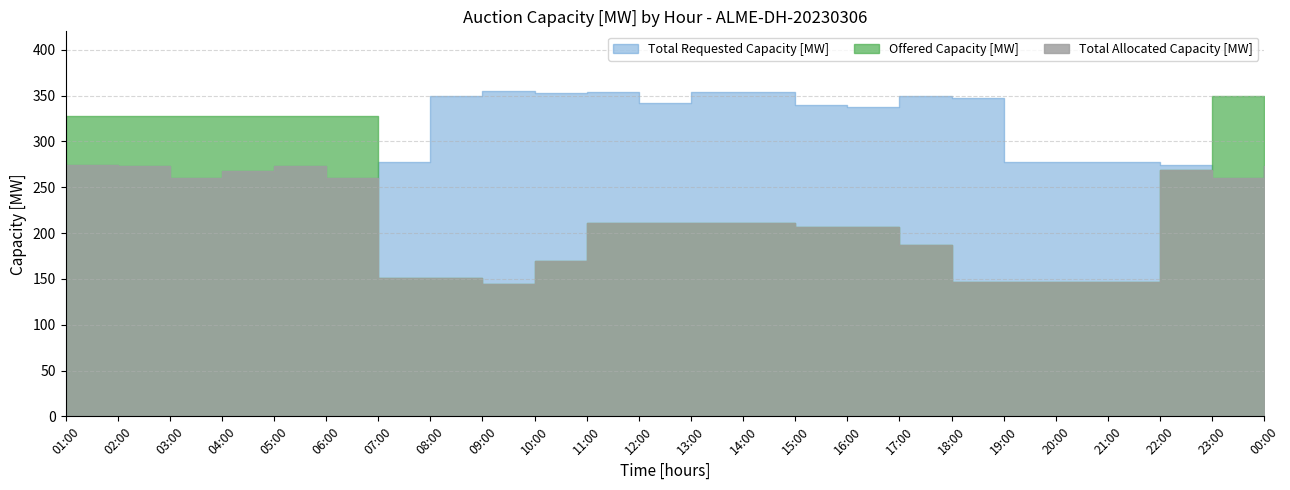

How many intersections are there between Offered Capacity [MW] and Total Requested Capacity [MW]?

2